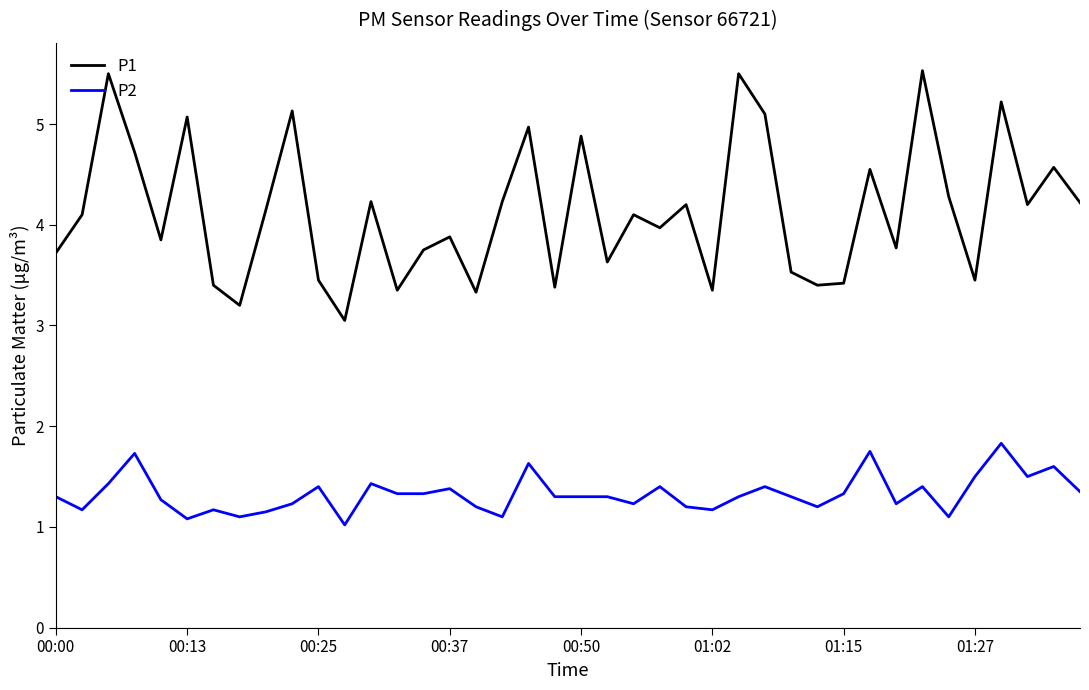

At how many categories does at least one series exceed 1?

40